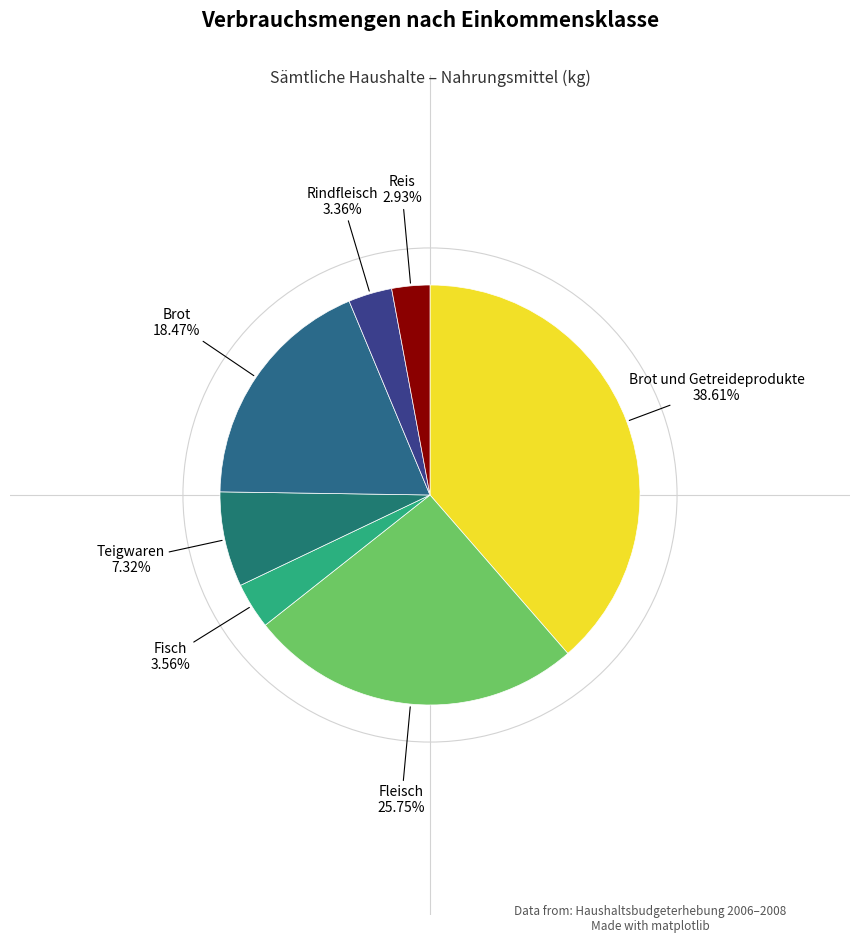

How many segments does this pie chart have?

7